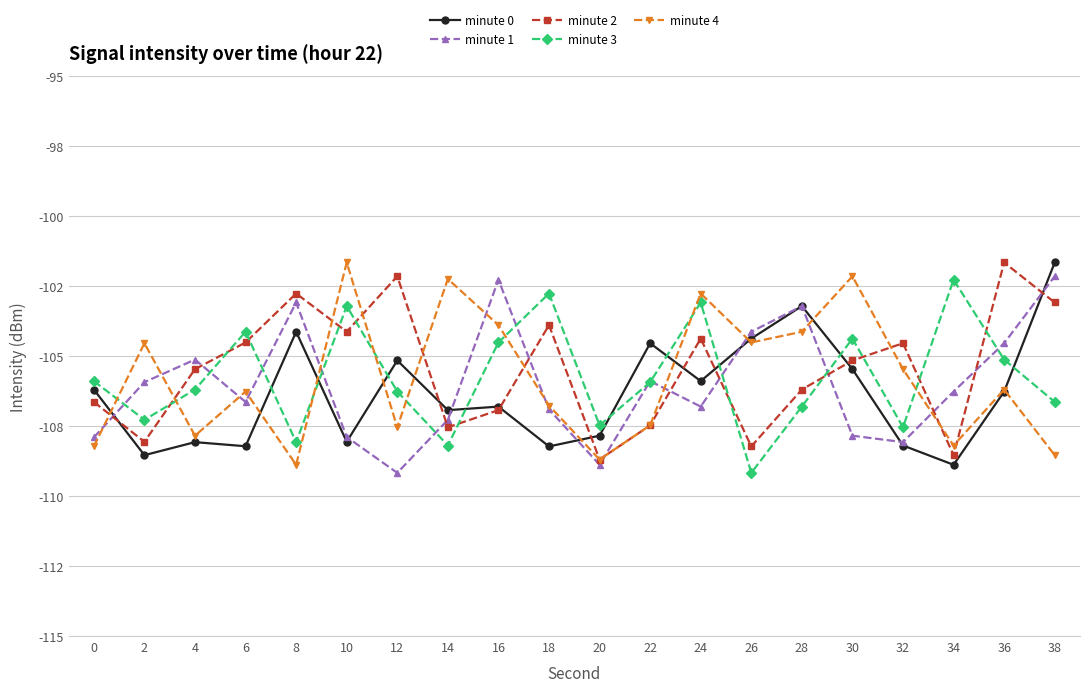

The value of minute 1 at 38 is -136.8. True or false?

False